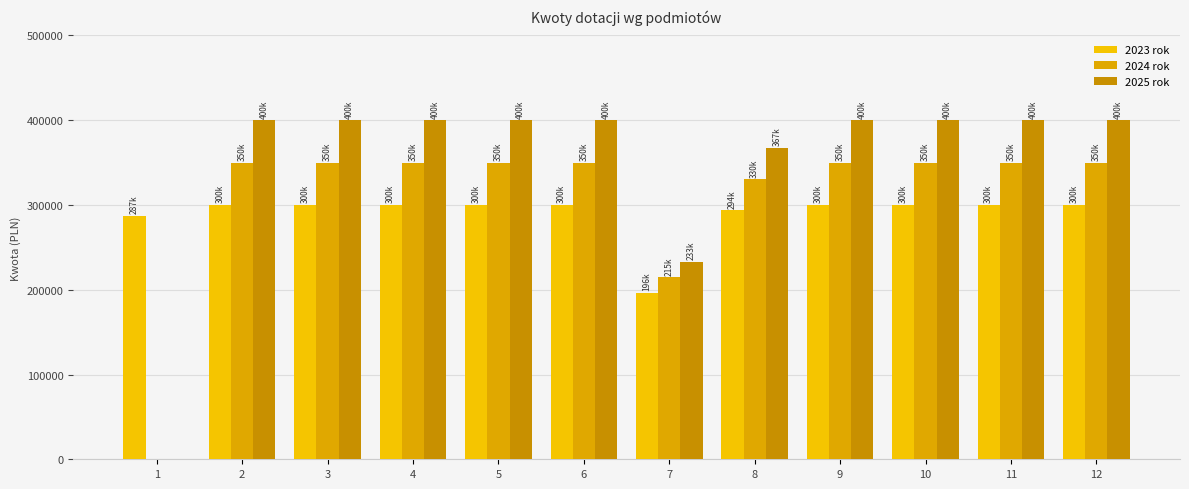

How many distinct data groups are displayed?

3